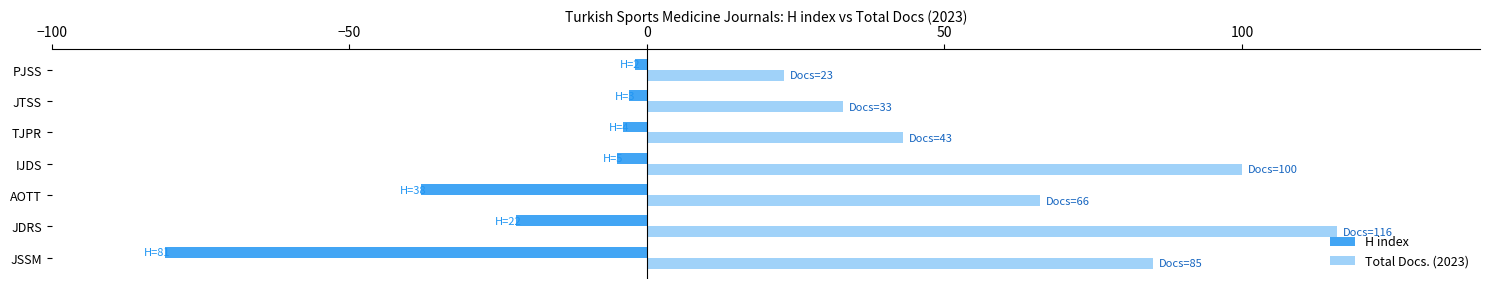

What is the average value of the H index series?

-22